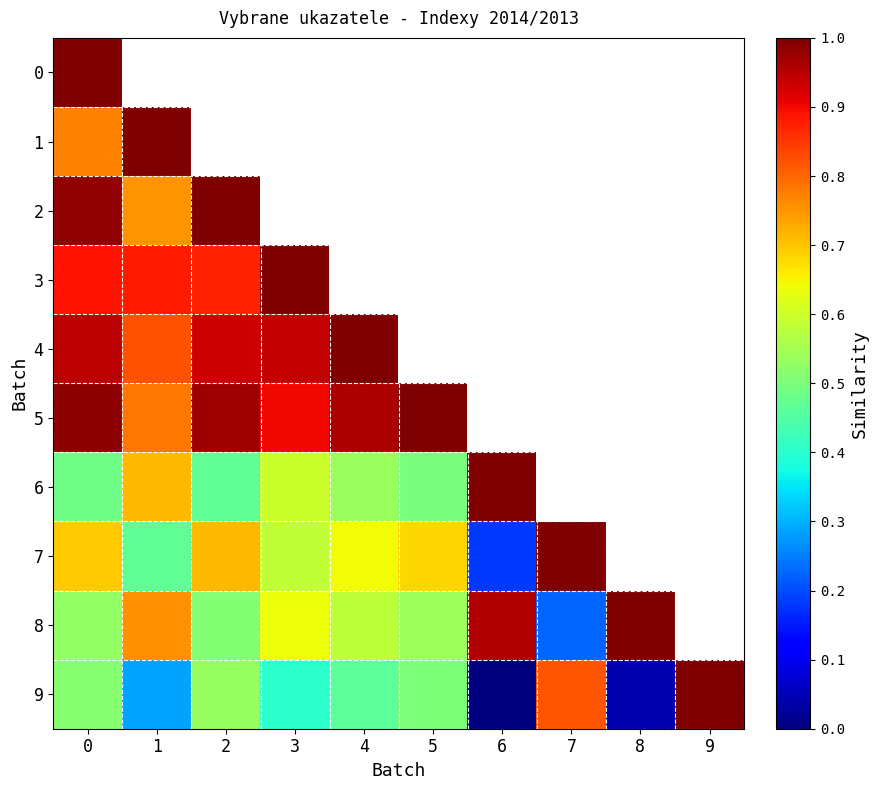

Rank the series by their maximum value, from lowest to highest.

0, 1, 2, 3, 4, 5, 6, 7, 8, 9